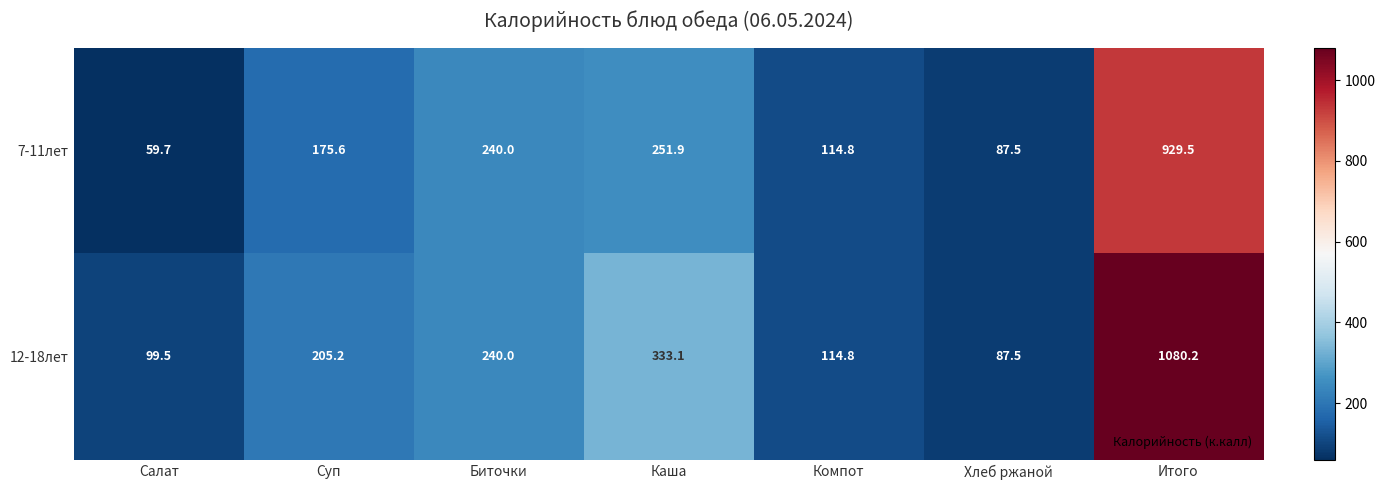

The value of 7-11лет at Суп is 175.6. True or false?

True